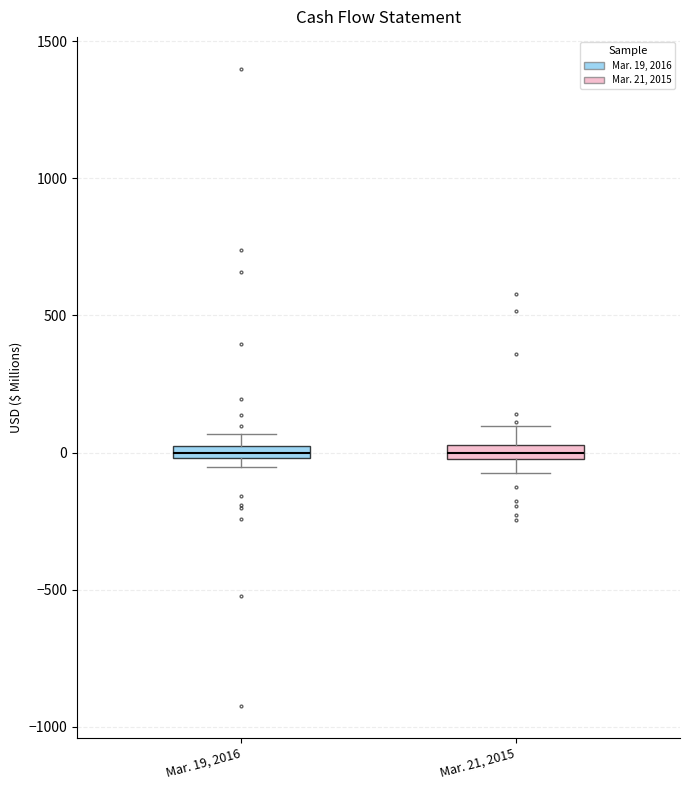

Where is the lower edge of the box for Mar. 19, 2016 on the y-axis? The values are not printed on the chart, so give them approximately, as read against the axis.

0